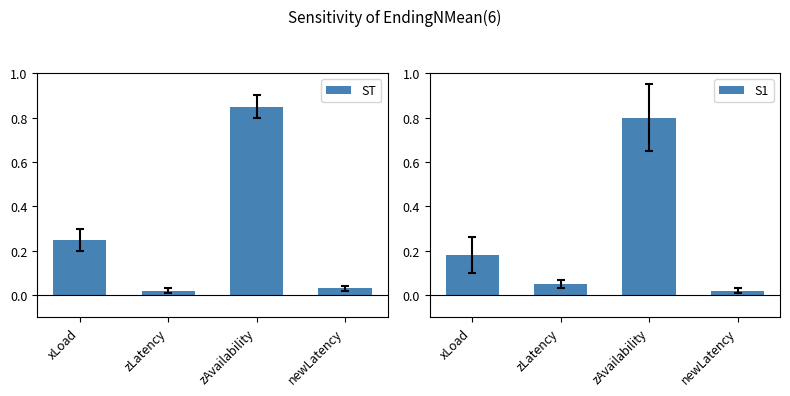

At which category does the chart reach its peak across all series?

zAvailability